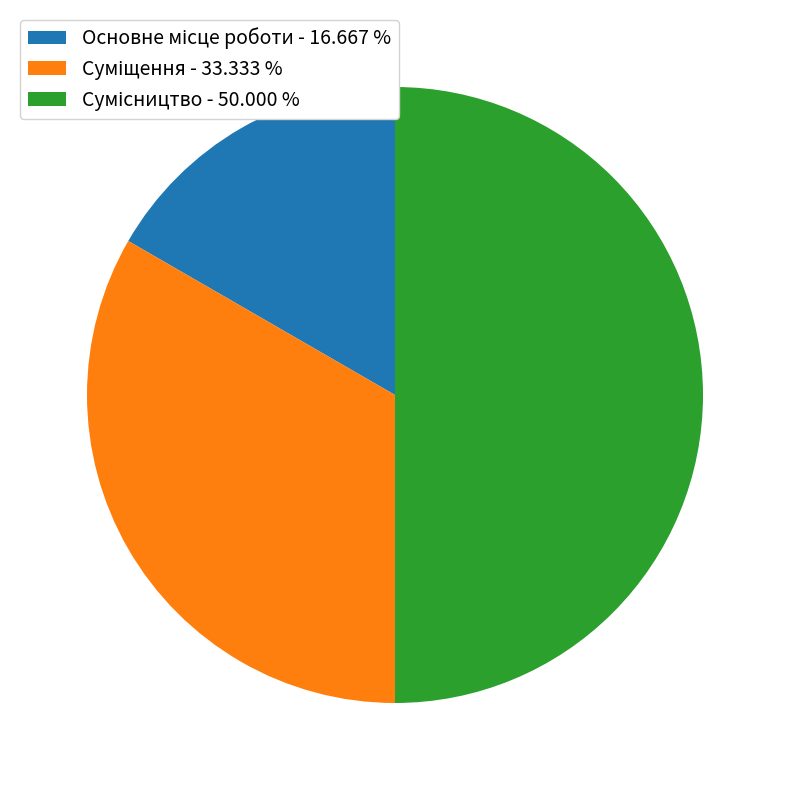

What is the change in value from Основне місце роботи to Сумісництво?

+2